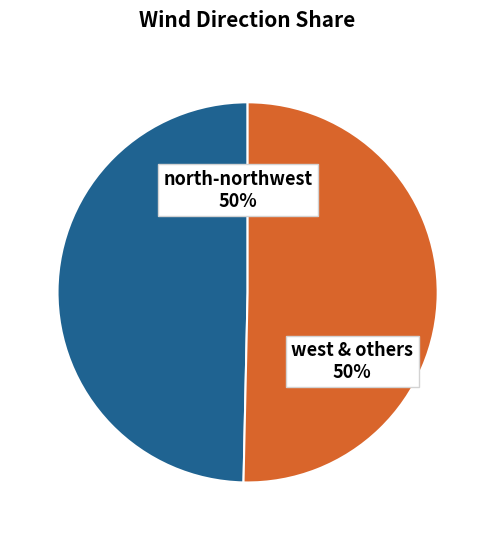

To the nearest percent, what is the average slice percentage?

50%